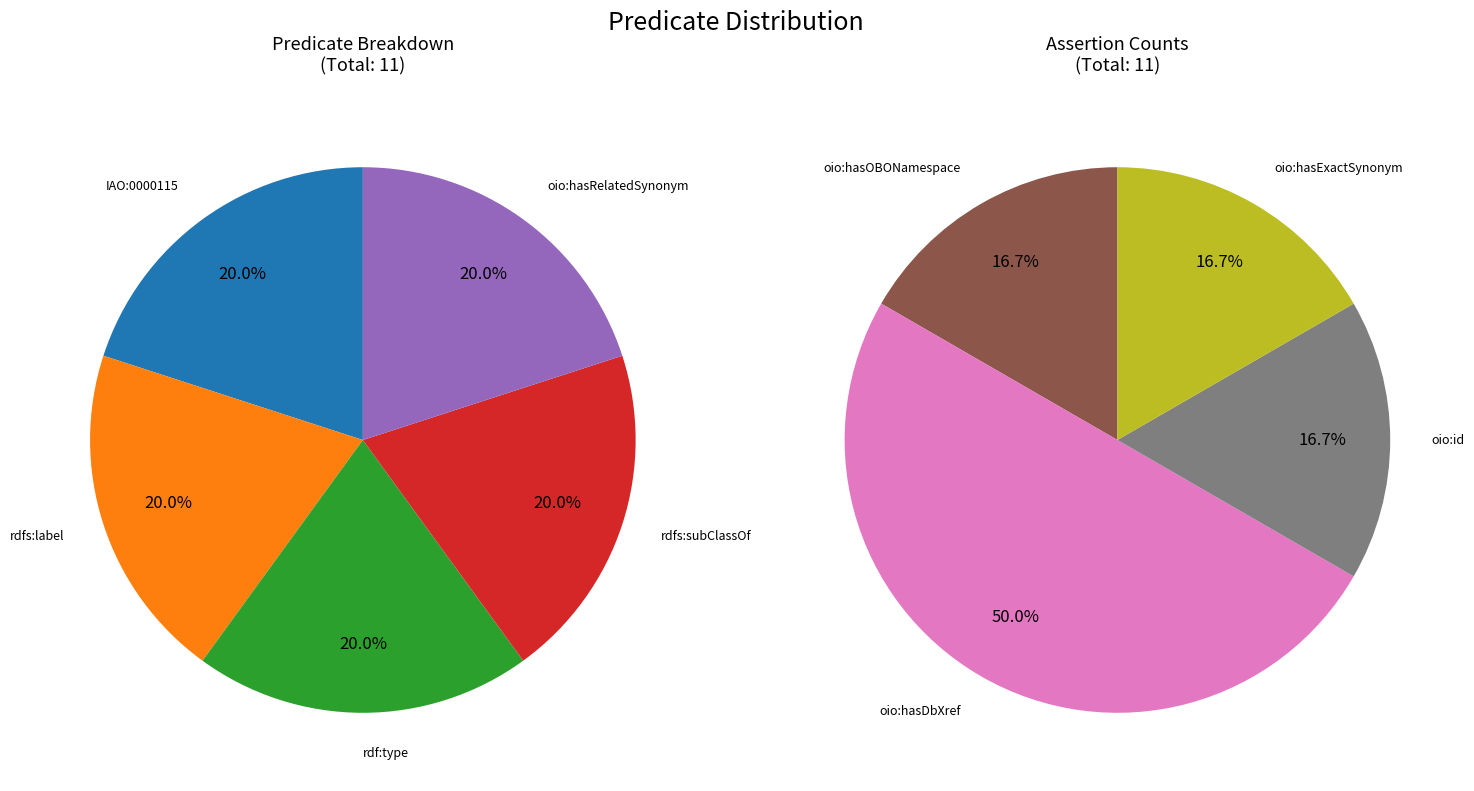

Is there any slice that represents more than half of the pie?

No